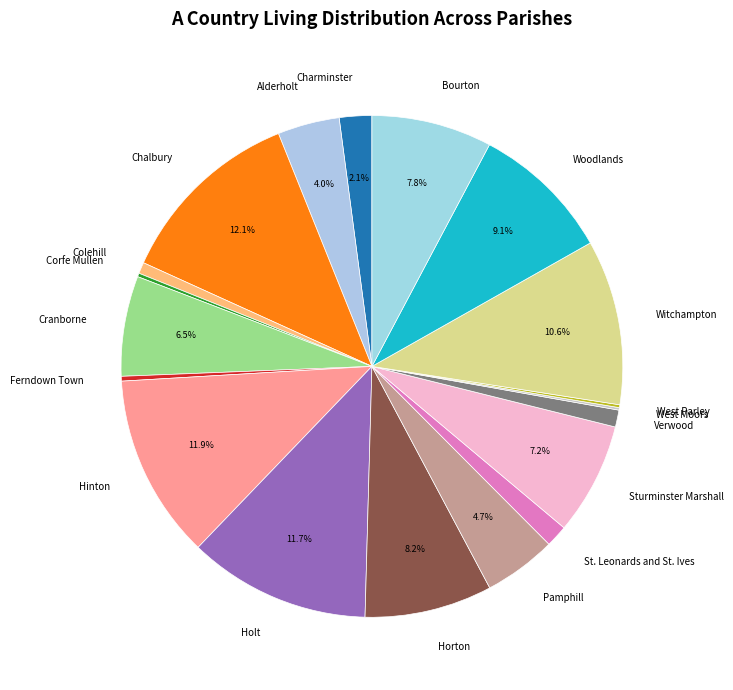

True or false: St. Leonards and St. Ives accounts for 11% of the total.

False